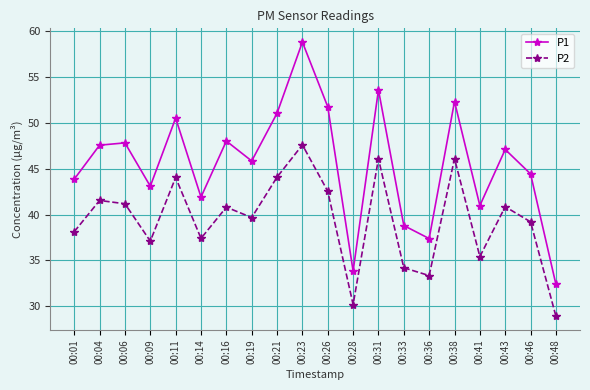

True or false: P2 and P1 intersect in this chart.

False